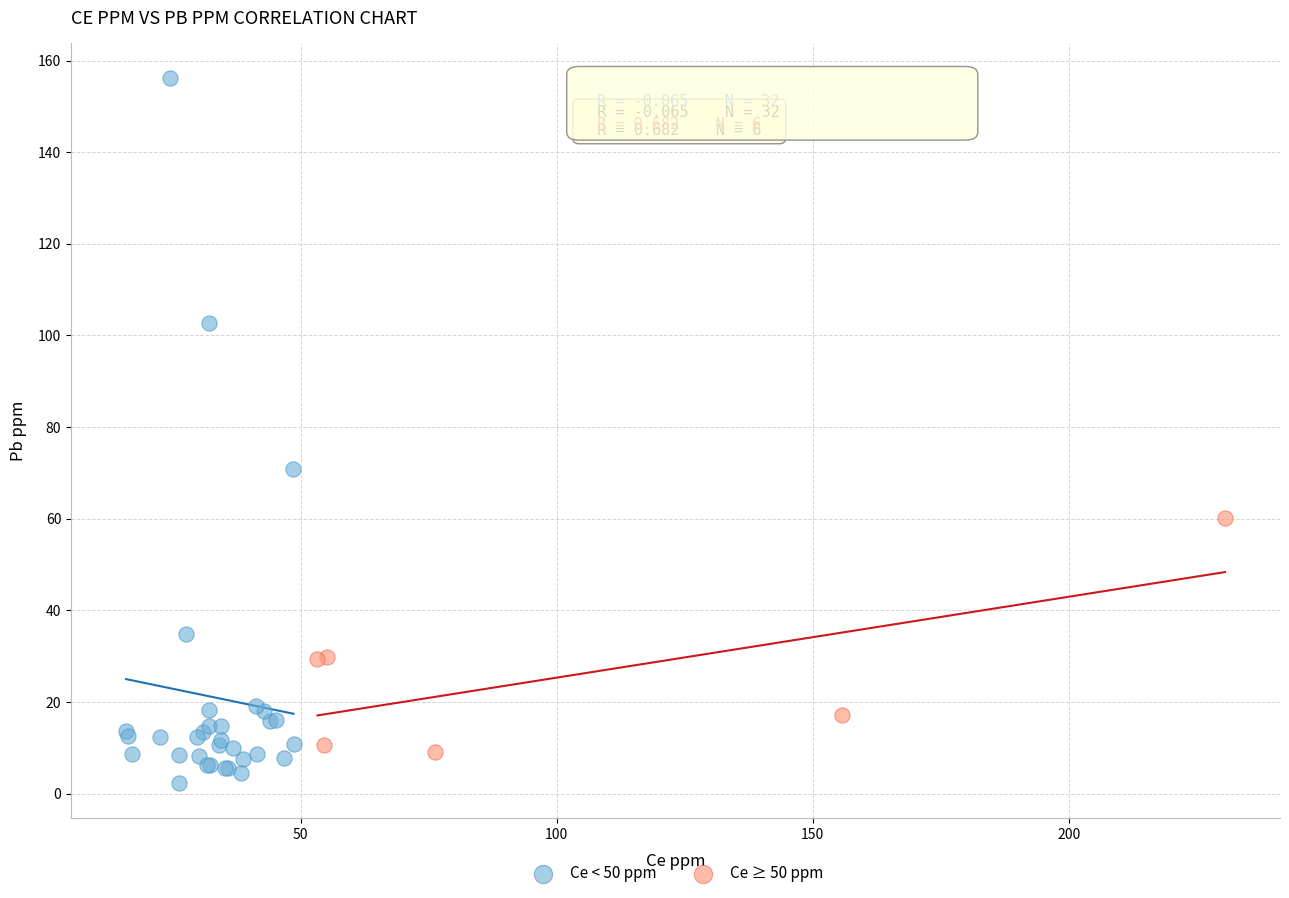

Which series has the widest spread of Y values?

Ce < 50 ppm